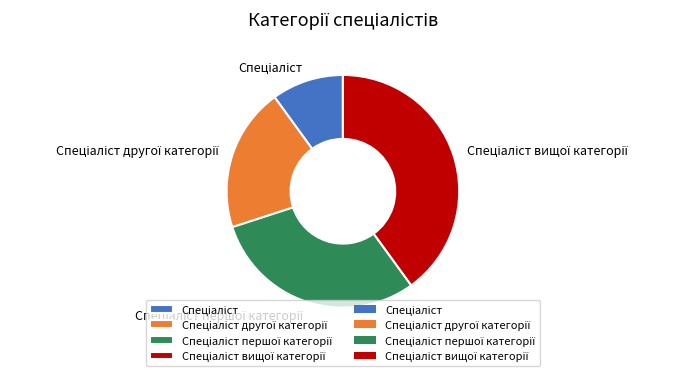

Is there a majority slice in this chart?

No